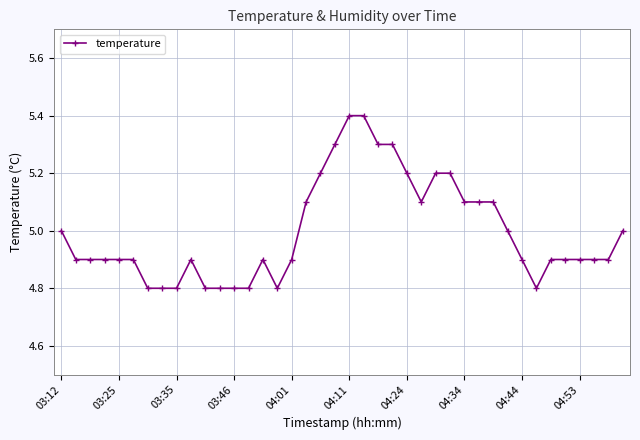

What is the sum of all values?

199.8